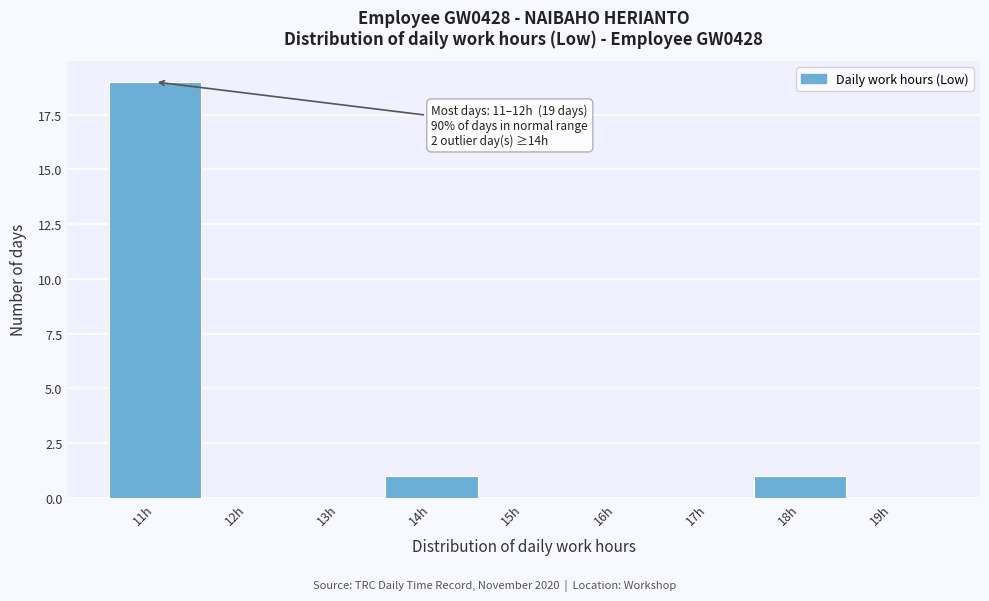

Reading right to left, extract all data points from this chart.

19h=0	18h=1	17h=0	16h=0	15h=0	14h=1	13h=0	12h=0	11h=19